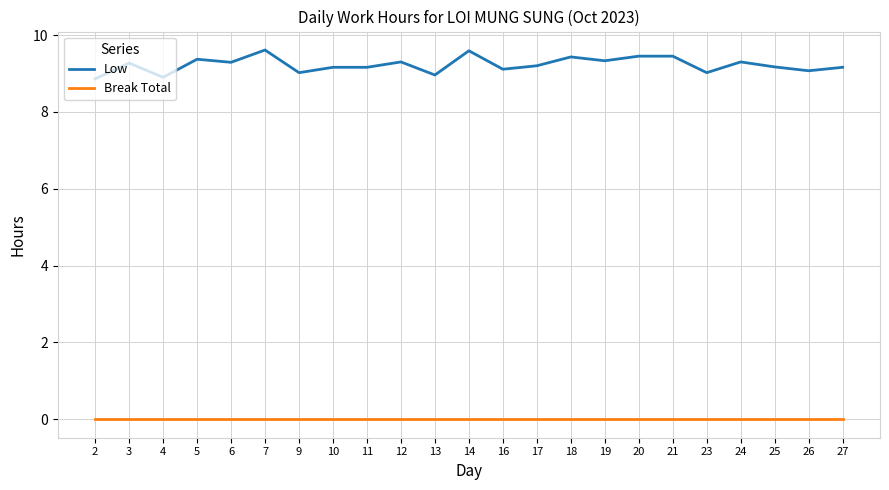

True or false: Break Total and Low intersect in this chart.

False